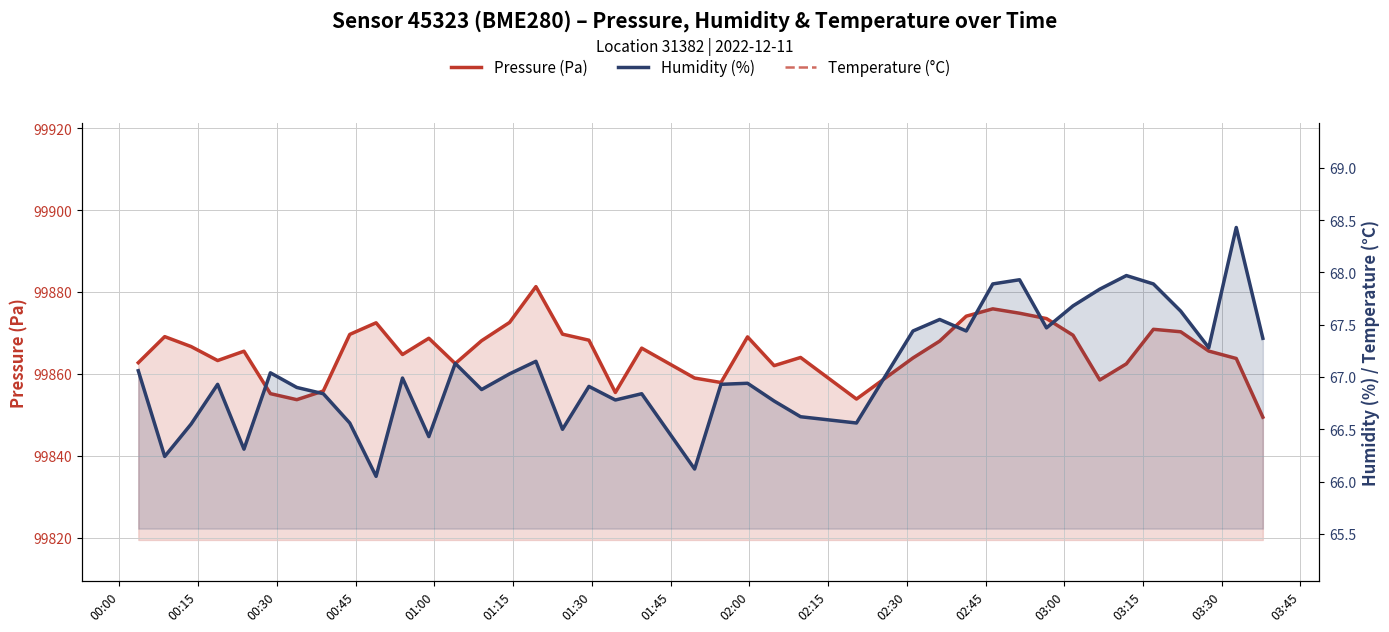

What is the difference between the maximum and second lowest values in the Pressure (Pa) series?

27.6